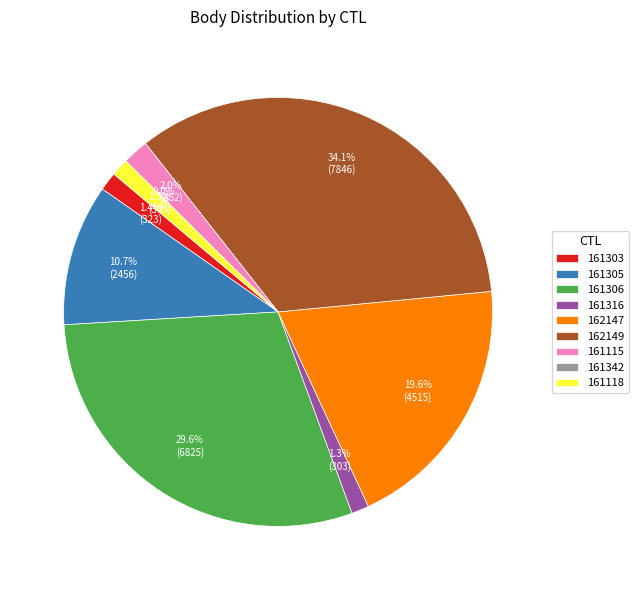

Between 161303 and 161115, which is larger?

161115